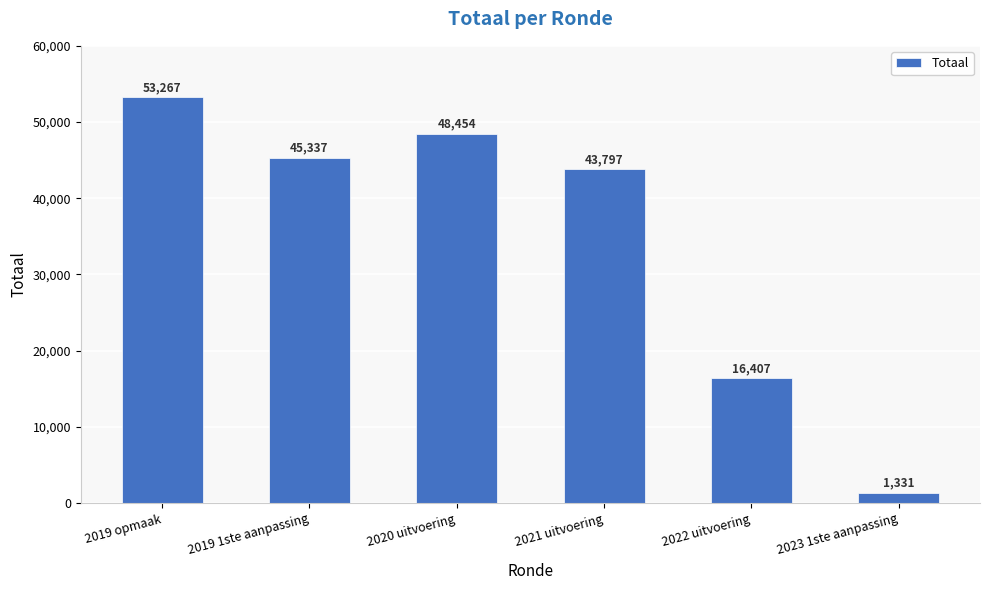

Which label corresponds to the smallest value in the chart?

2023 1ste aanpassing